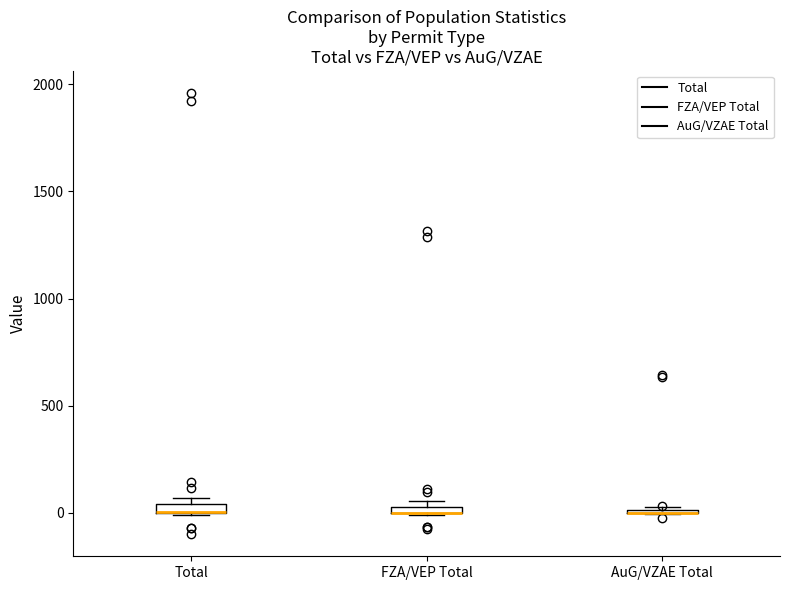

Where is the upper edge of the box for Total on the y-axis? The values are not printed on the chart, so give them approximately, as read against the axis.

50